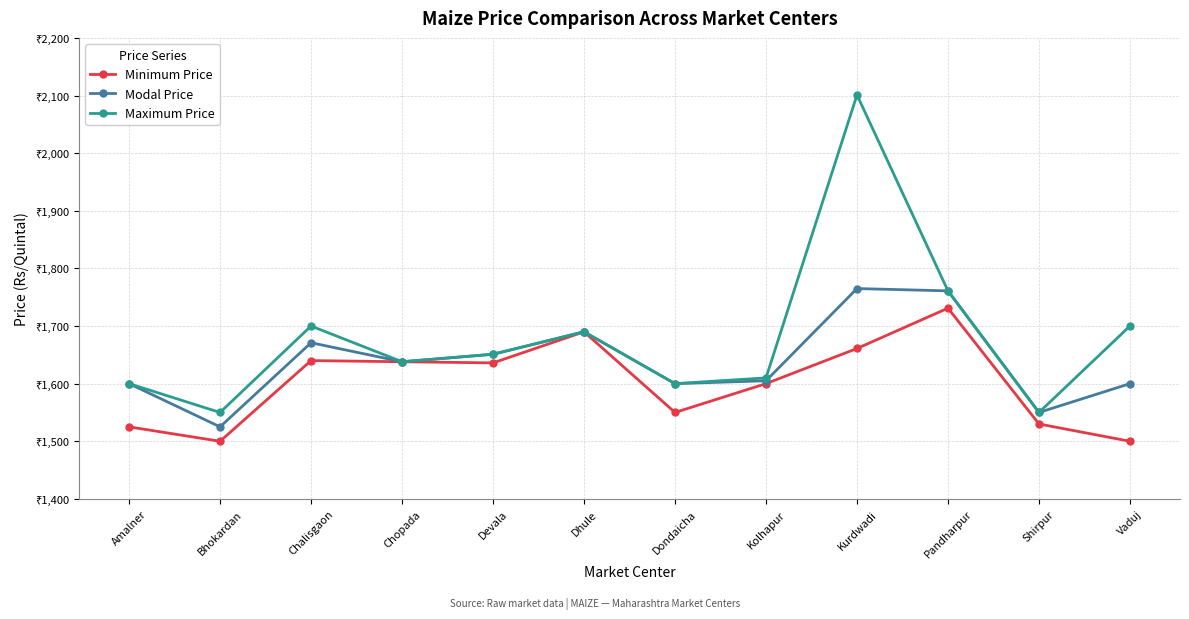

Does the chart have visible grid lines?

Yes